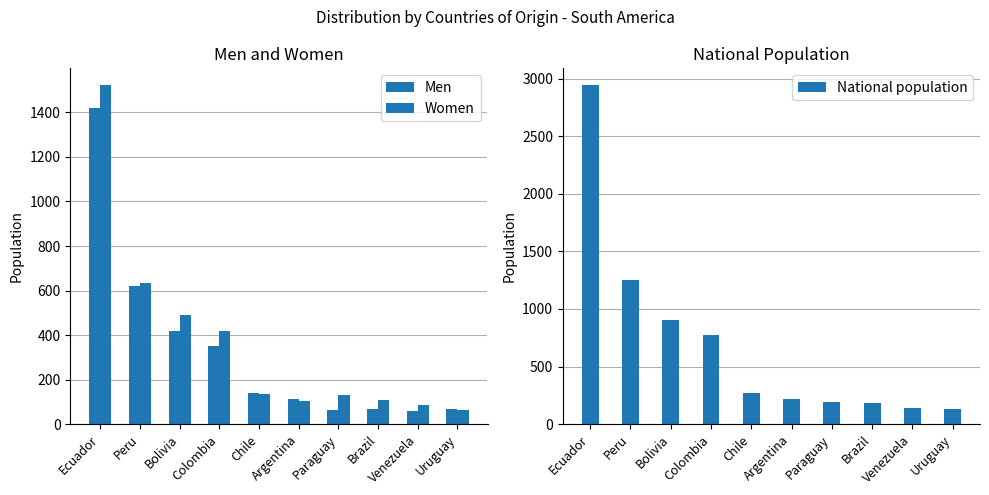

The value of National population at Peru is 1252. True or false?

True